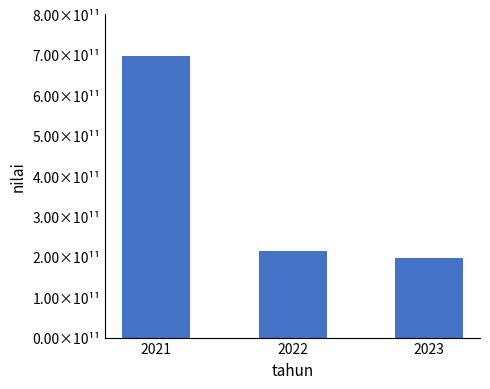

True or false: the data shows 130653000116.8 at 2022.

False